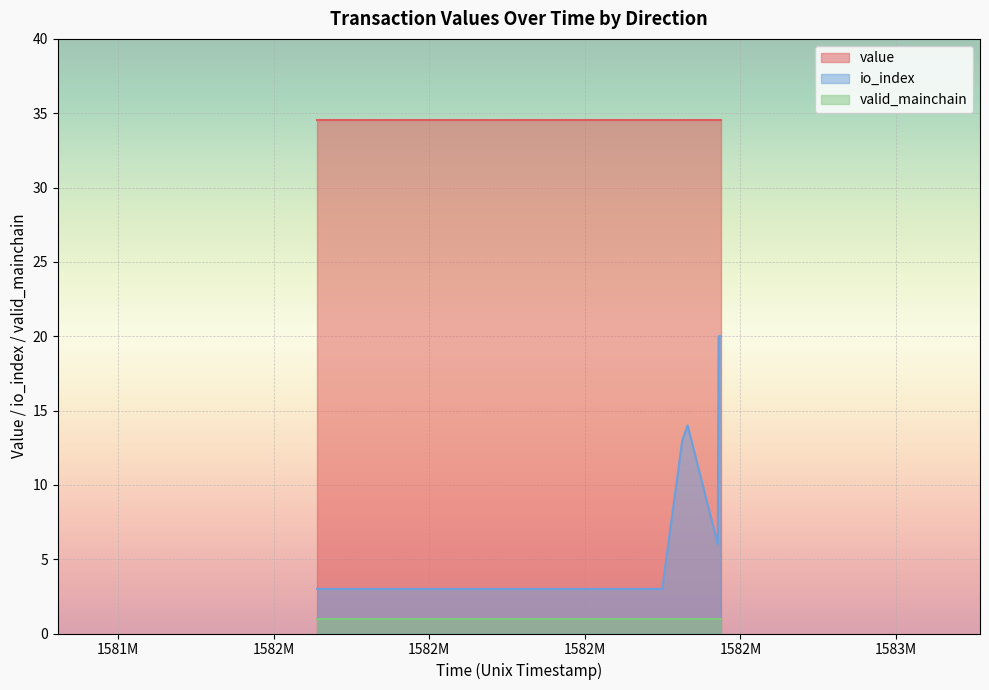

Rank the series by their maximum value, from lowest to highest.

valid_mainchain, io_index, value